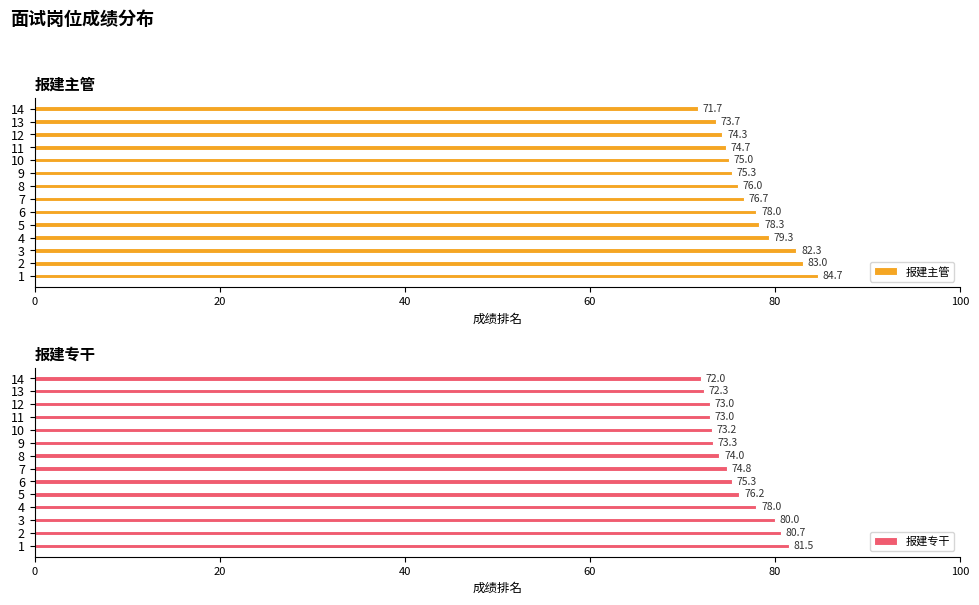

What is the lowest value of the 报建主管 series?

71.7